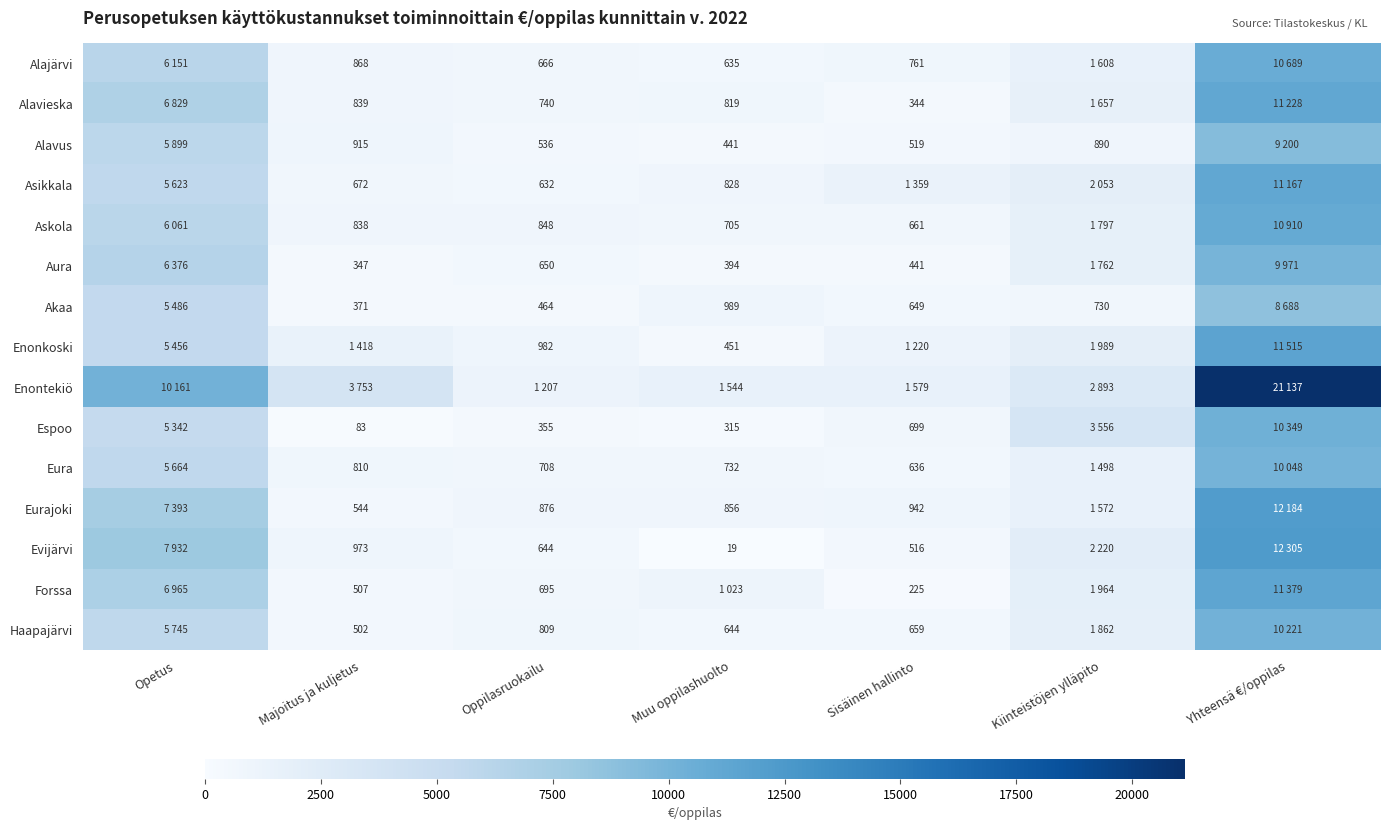

The Akaa series shows 181 at Majoitus ja kuljetus. True or false?

False